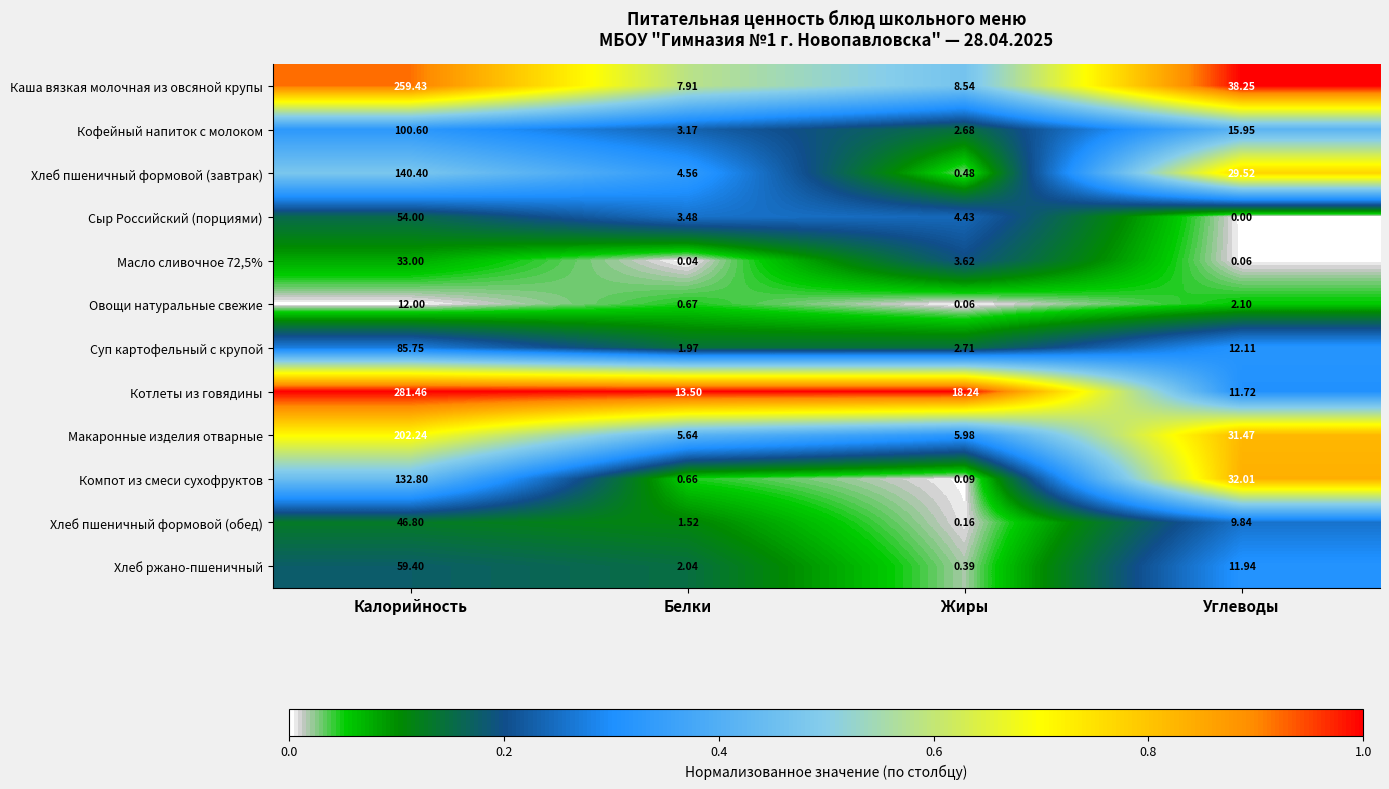

At which category is the sum across all series the highest?

Калорийность